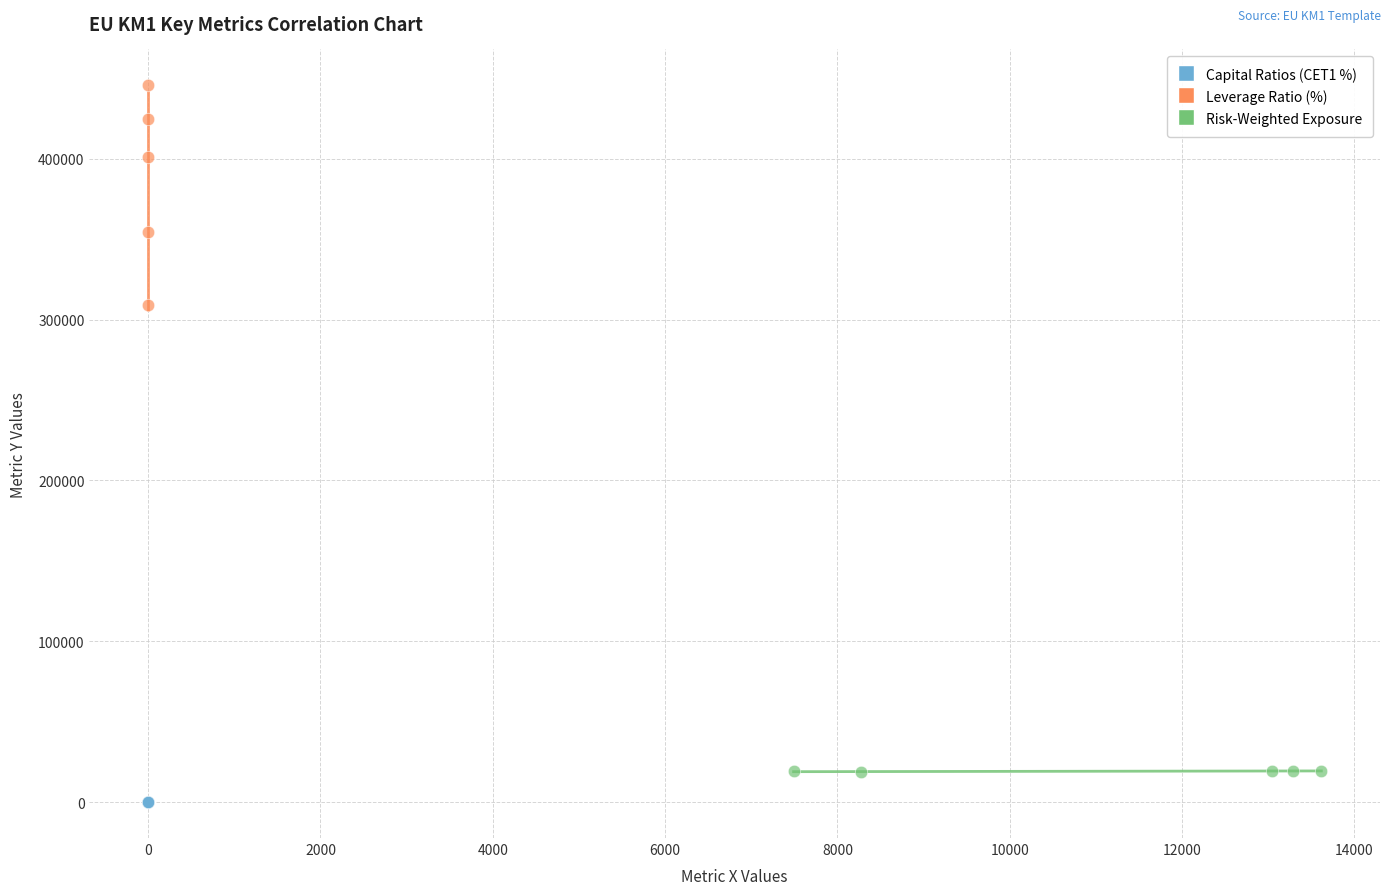

Which series has the widest spread of Y values?

Leverage Ratio (%)